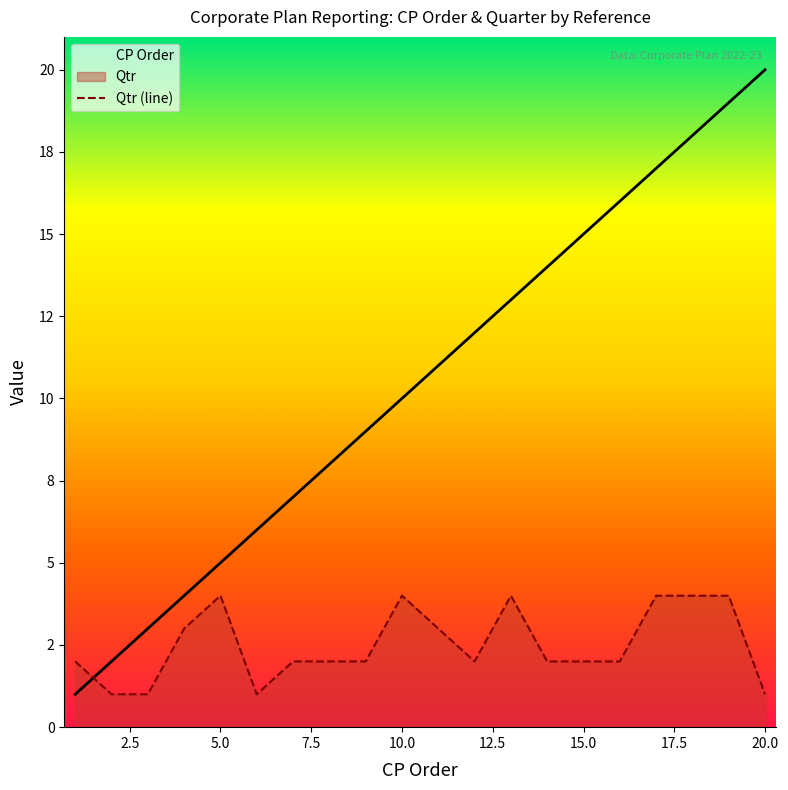

Where does the CP Order series first go above 11?

CR12